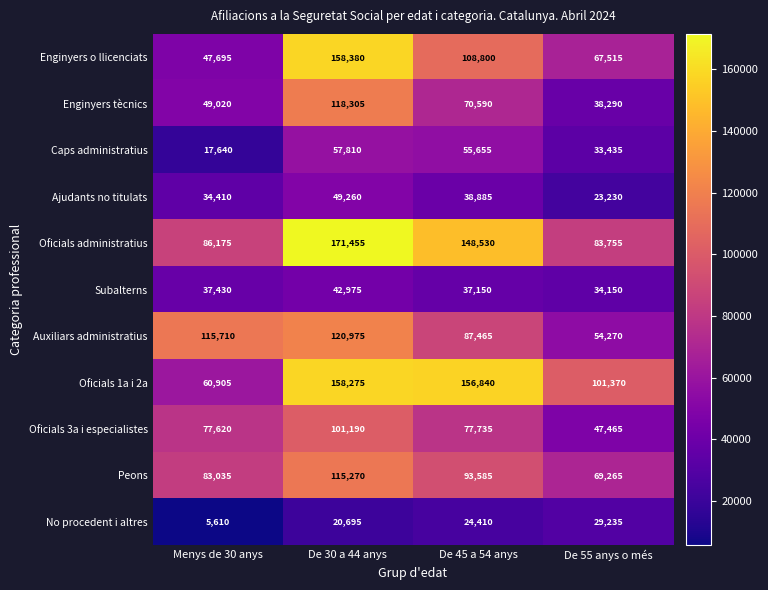

At which category is the sum across all series the highest?

De 30 a 44 anys